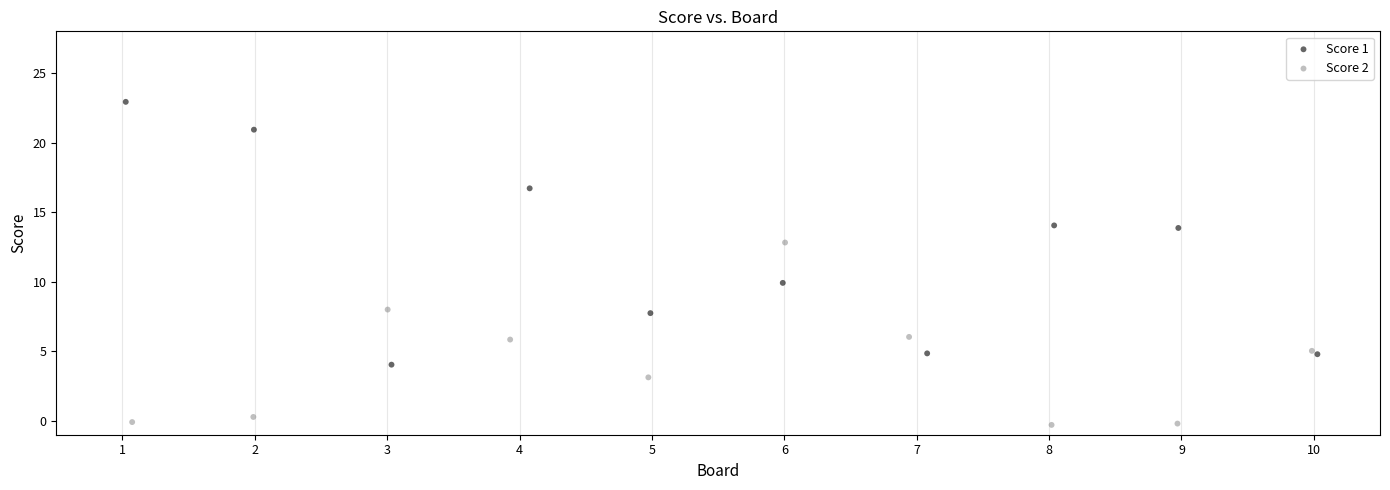

Which series contains the highest Y value?

Score 1